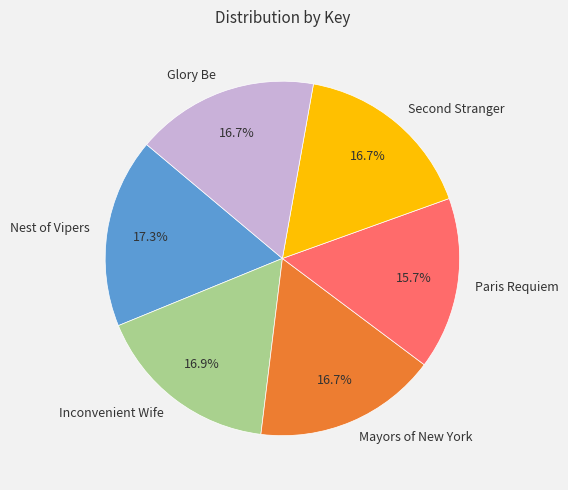

What is the smallest slice in the pie chart?

Paris Requiem